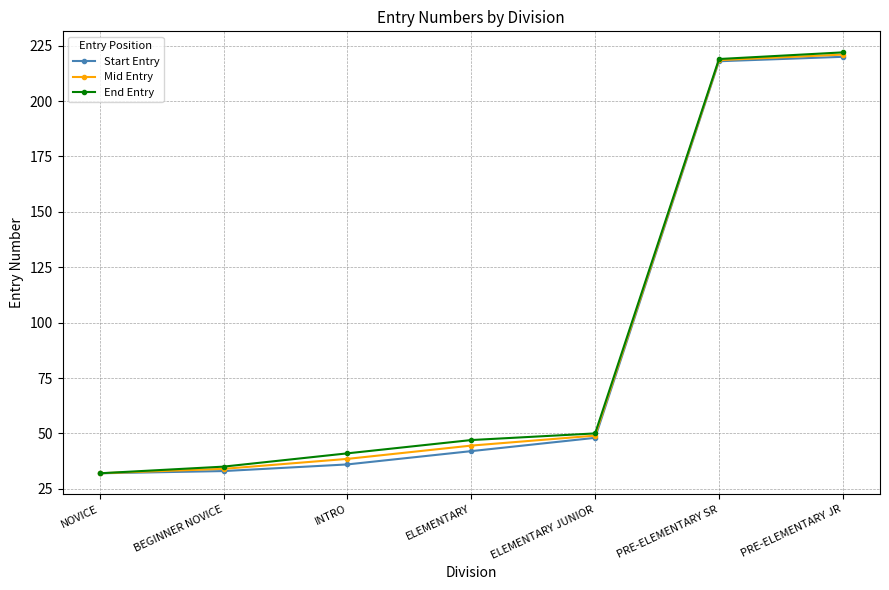

Reading left to right, what are all the values shown in this chart?

Start Entry: 32.0	33.0	36.0	42.0	48.0	218.0	220.0
Mid Entry: 32.0	34.0	38.5	44.5	49.0	218.5	221.0
End Entry: 32.0	35.0	41.0	47.0	50.0	219.0	222.0